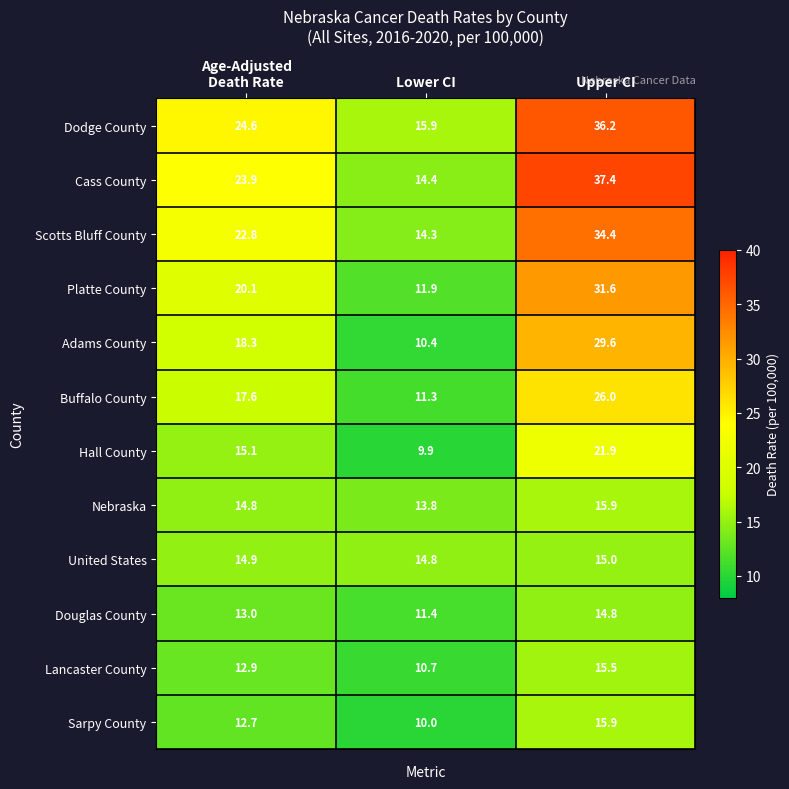

What is the greatest value displayed?

37.4